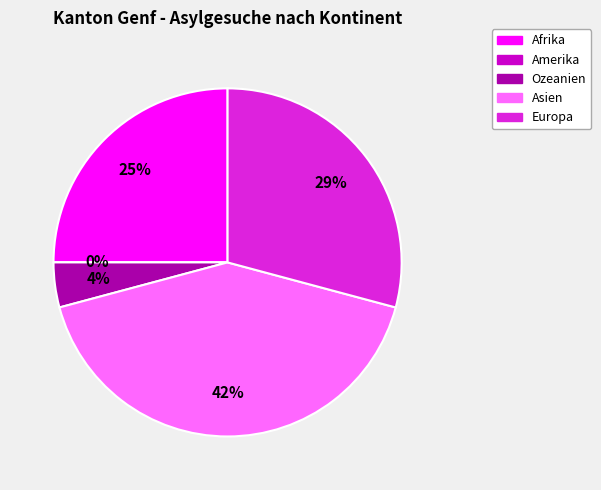

Rank the categories by value from lowest to highest.

Amerika, Ozeanien, Afrika, Europa, Asien